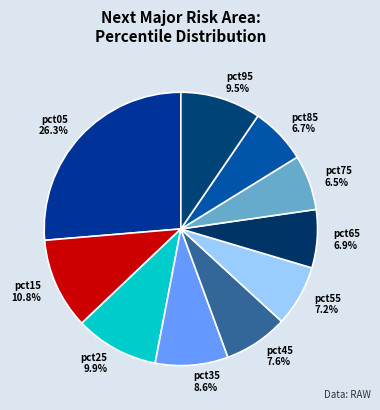

What is the largest slice in the pie chart?

pct05